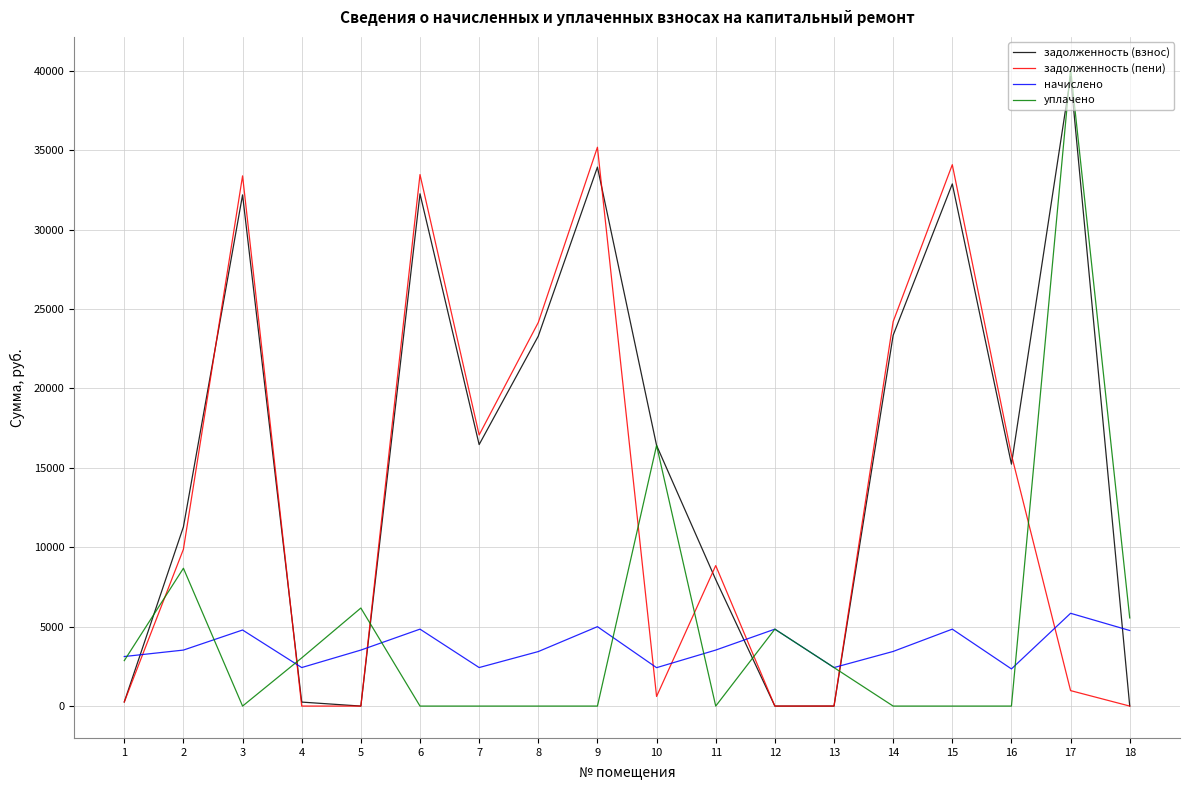

What is the average value of the уплачено series?

5005.5